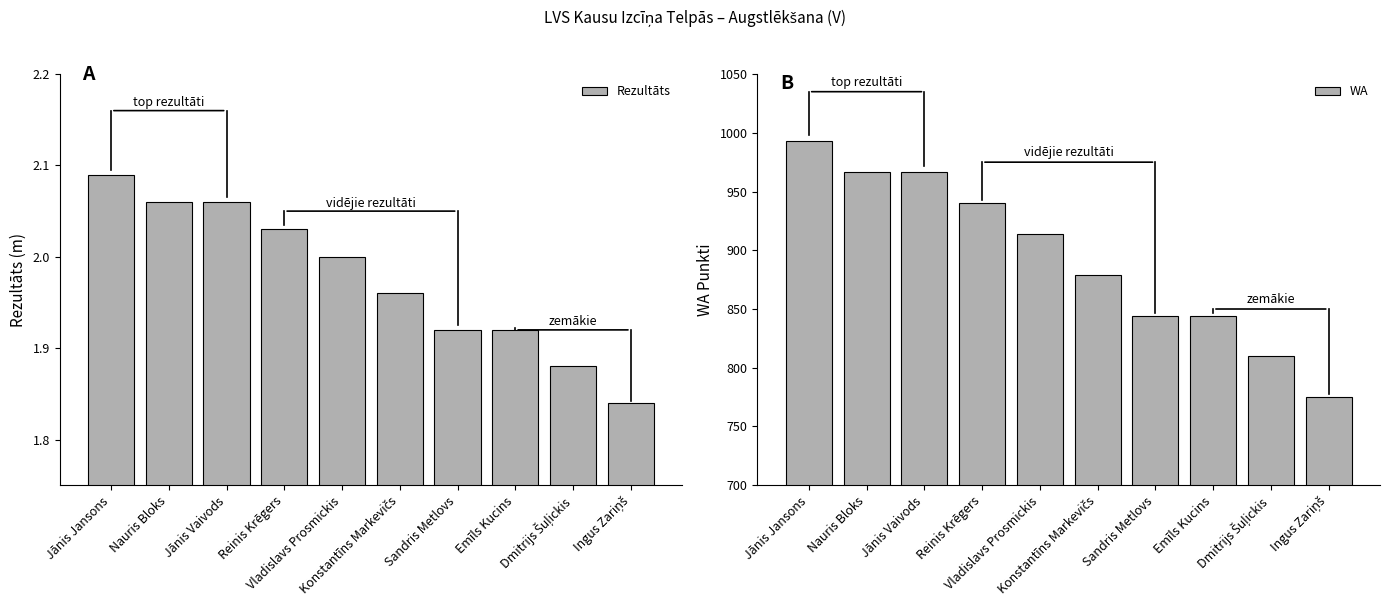

Between Jānis Vaivods and Vladislavs Prosmickis, which series saw the biggest shift?

WA